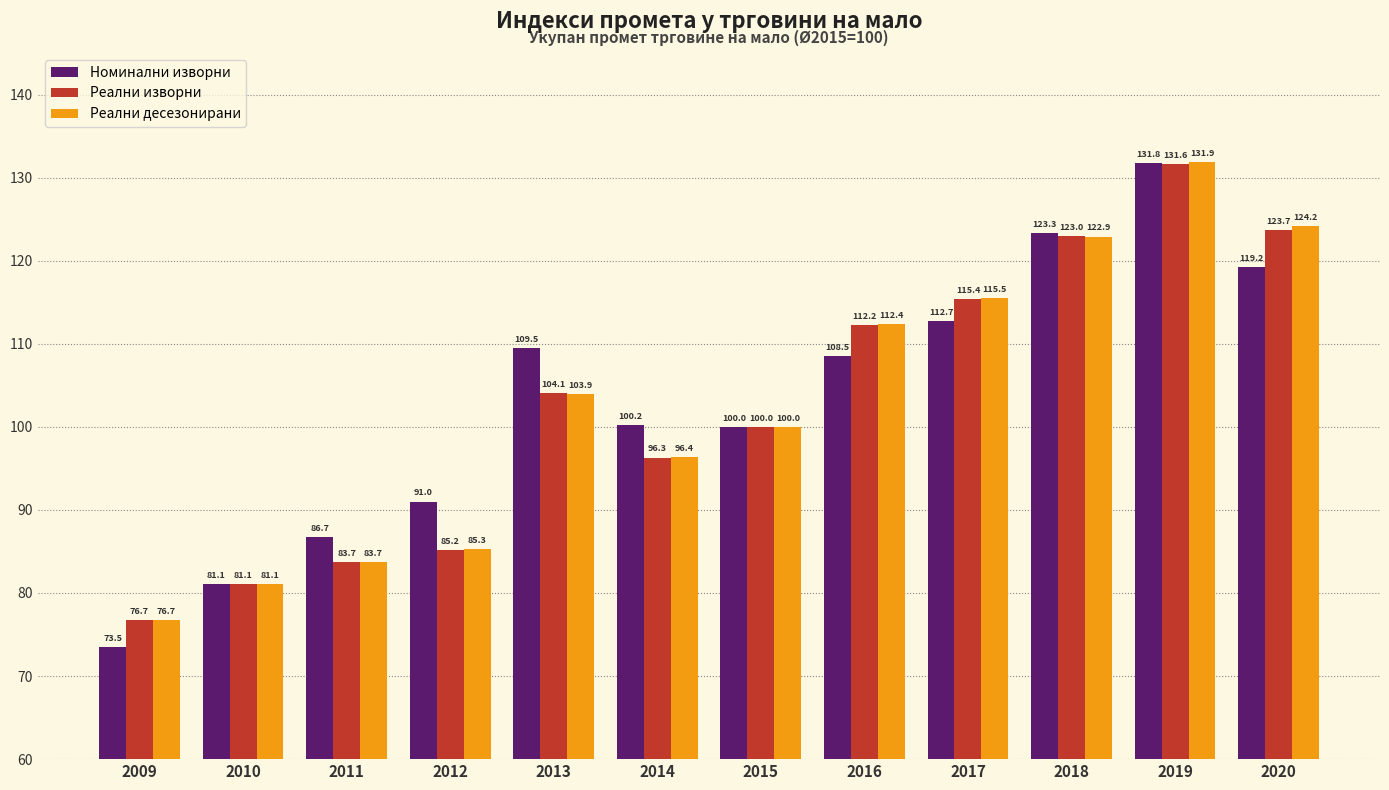

Which series has the largest total across all categories?

Номинални изворни